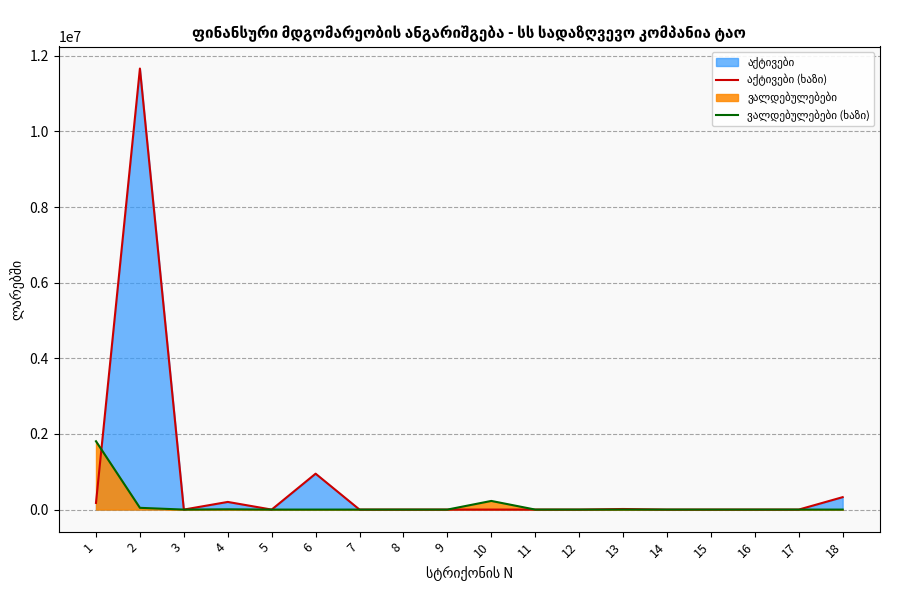

Is it true that ვალდებულებები (ხაზი) equals 1806960.9 at 1?

True